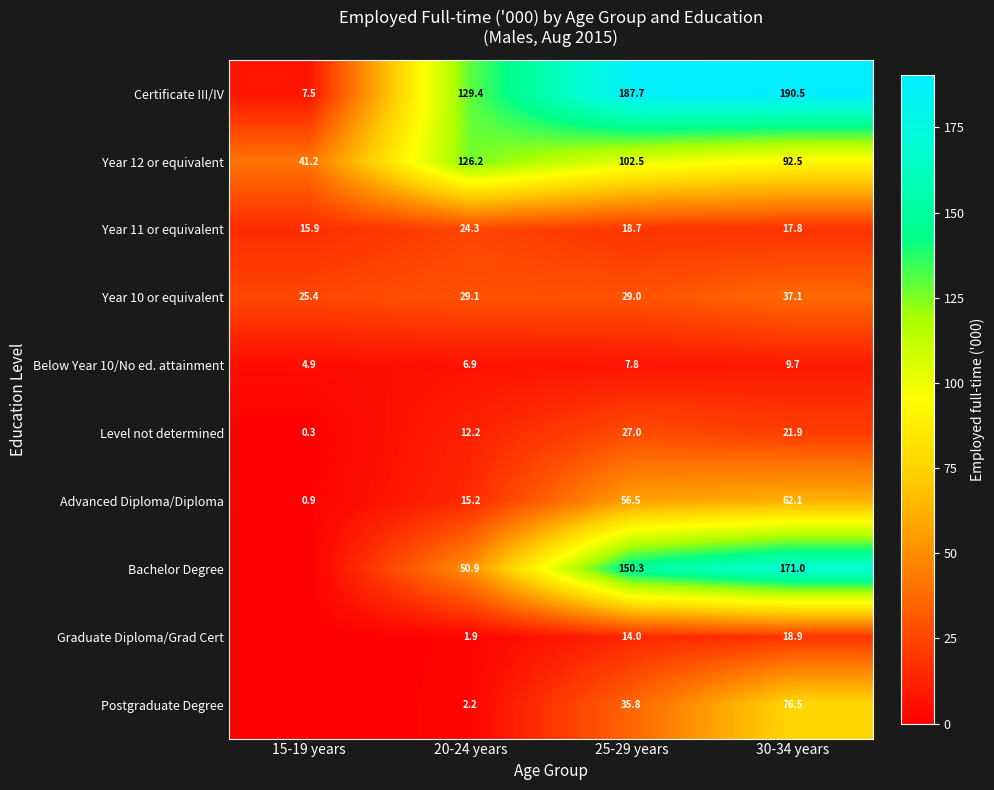

Is the value of Certificate III/IV at 25-29 years greater than the value of Below Year 10/No ed. attainment at 20-24 years?

Yes